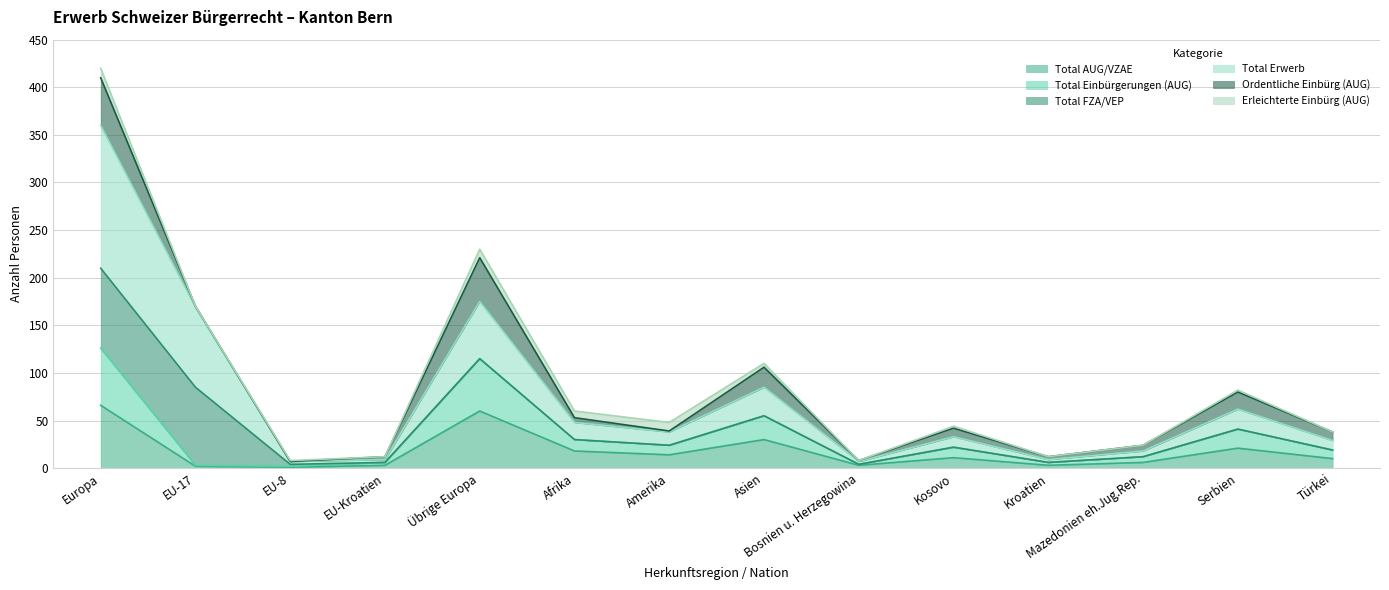

How many lines are shown in the chart?

6